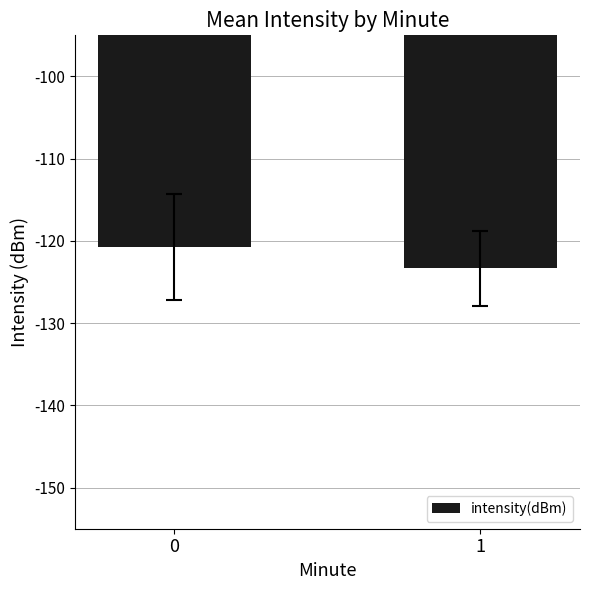

What is the average value?

-122.0